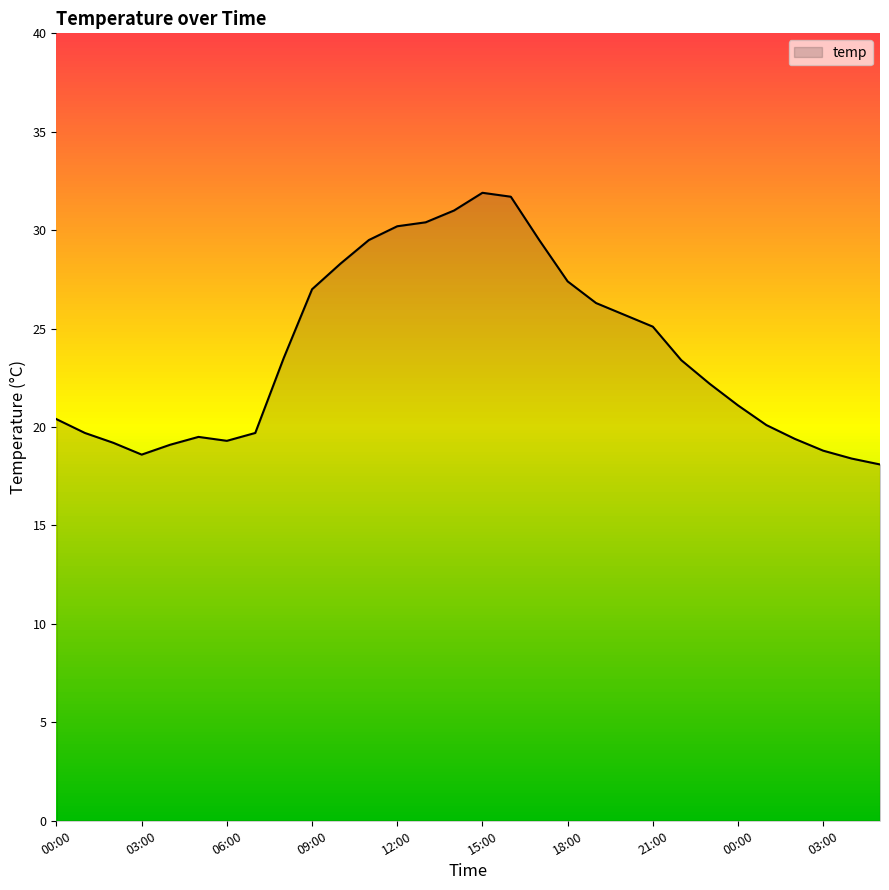

What is the smallest value displayed?

18.1